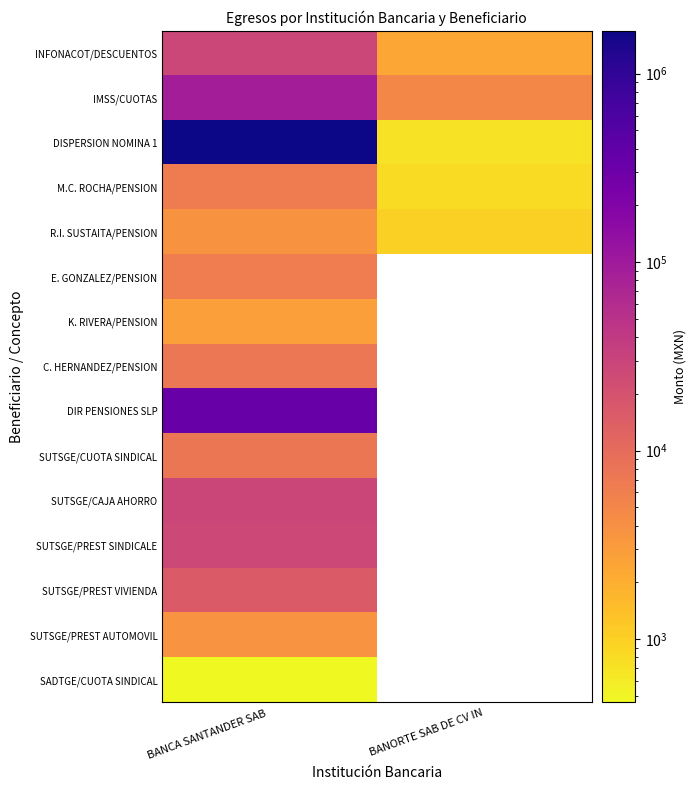

At which category is the sum across all series the highest?

BANCA SANTANDER SAB 